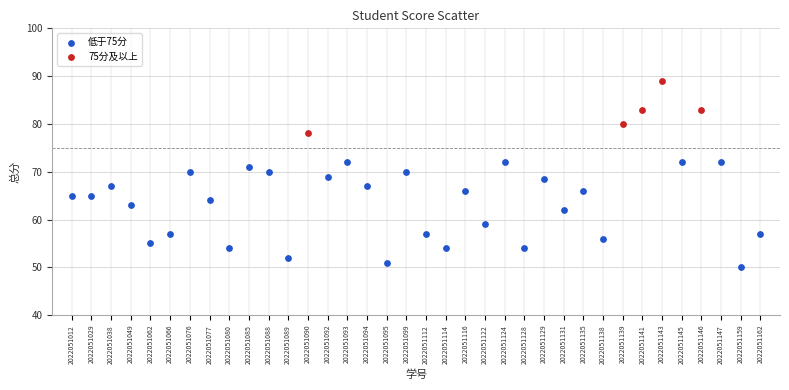

Which series contains the highest Y value?

75分及以上